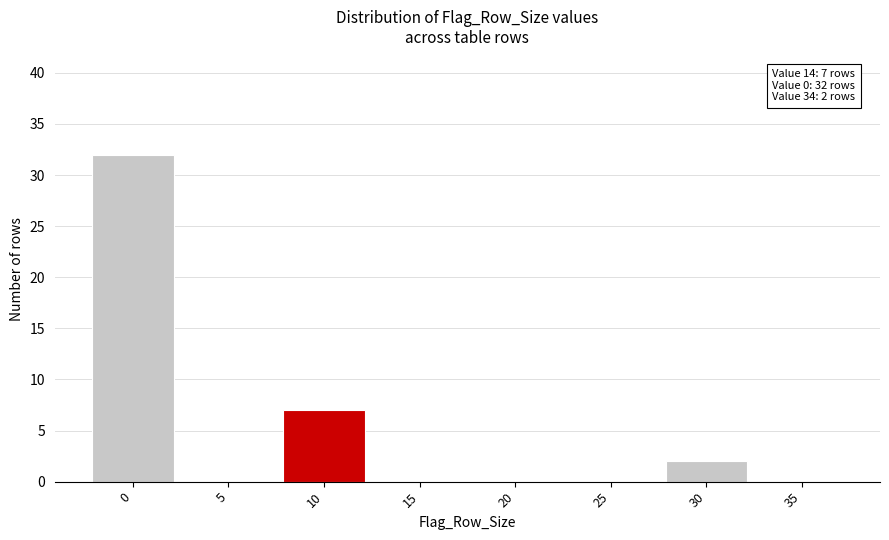

Reading left to right, list all the values displayed in this chart.

0=32	5=0	10=7	15=0	20=0	25=0	30=2	35=0